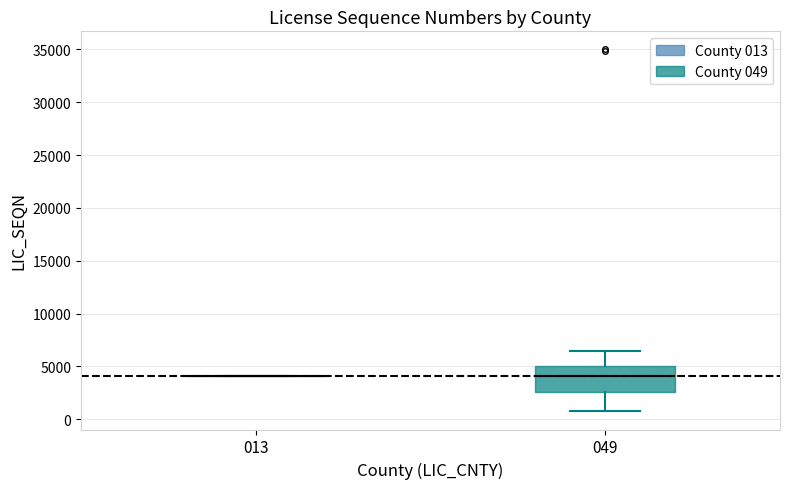

Reading left to right, transcribe this box plot: for each box, give where its median line is, the range the box spans, and where its two whiskers end, as read against the y-axis. The values are not printed on the chart, so give them approximately, as read against the axis.

013: box collapsed to a line at 4000, whiskers 4000 to 4000
049: median 4000, box 2500 to 5000, whiskers 500 to 6500